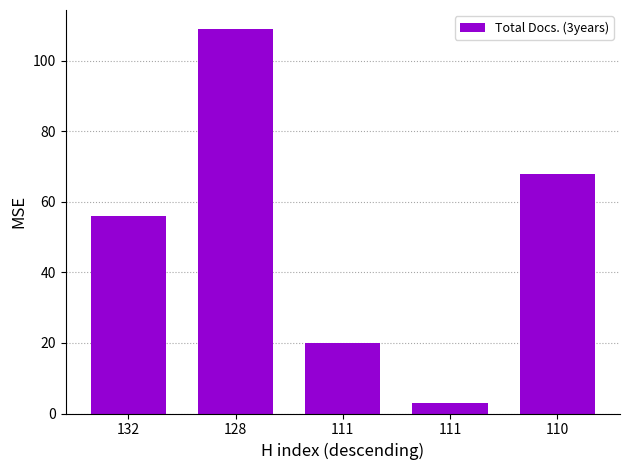

Are the bars horizontal?

No